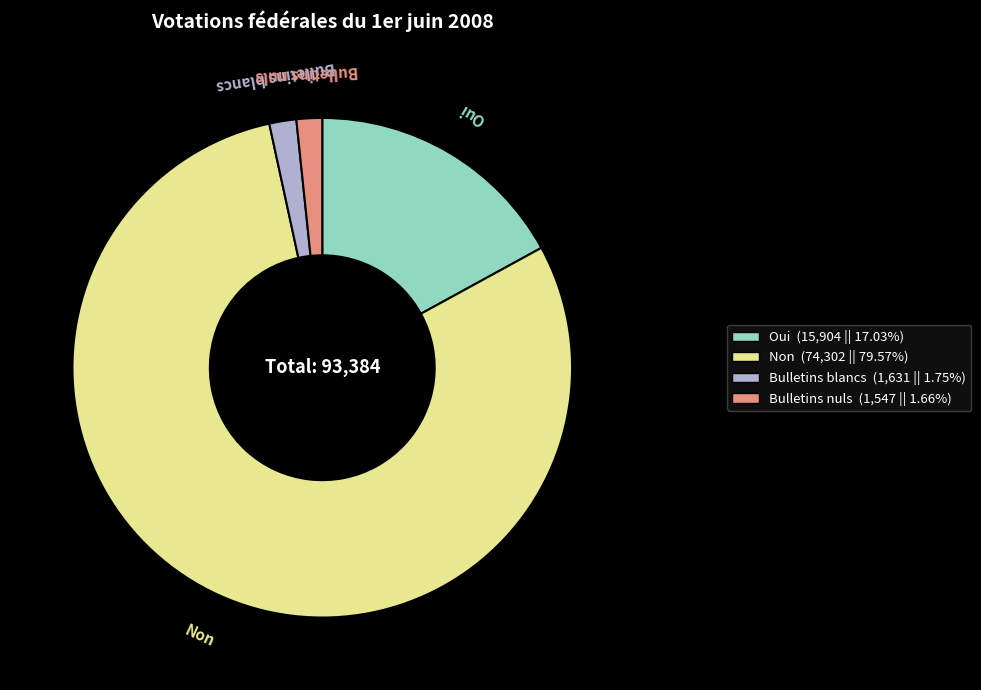

What is the majority slice?

Non